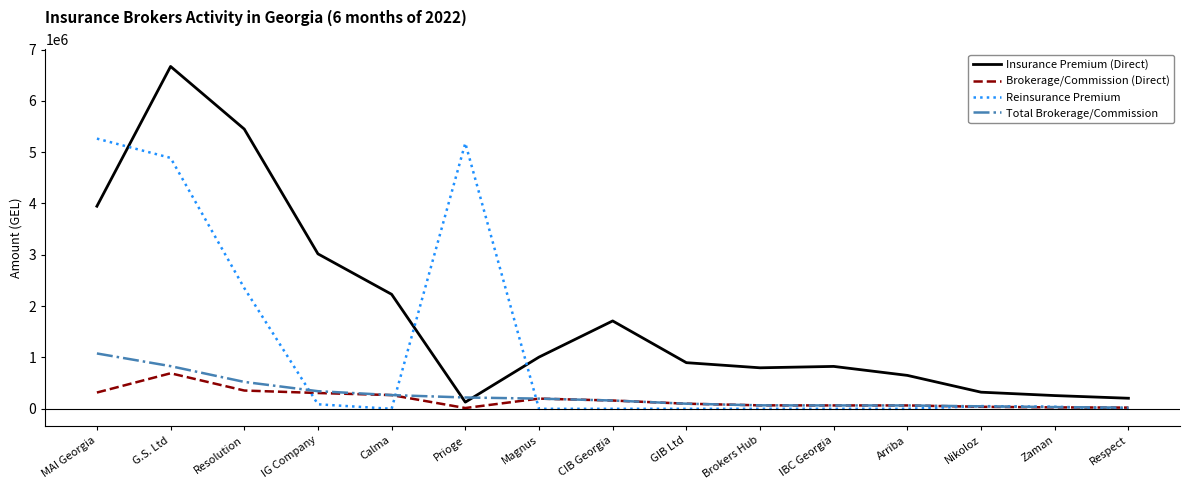

The value of Reinsurance Premium at MAI Georgia is 9142203.1. True or false?

False